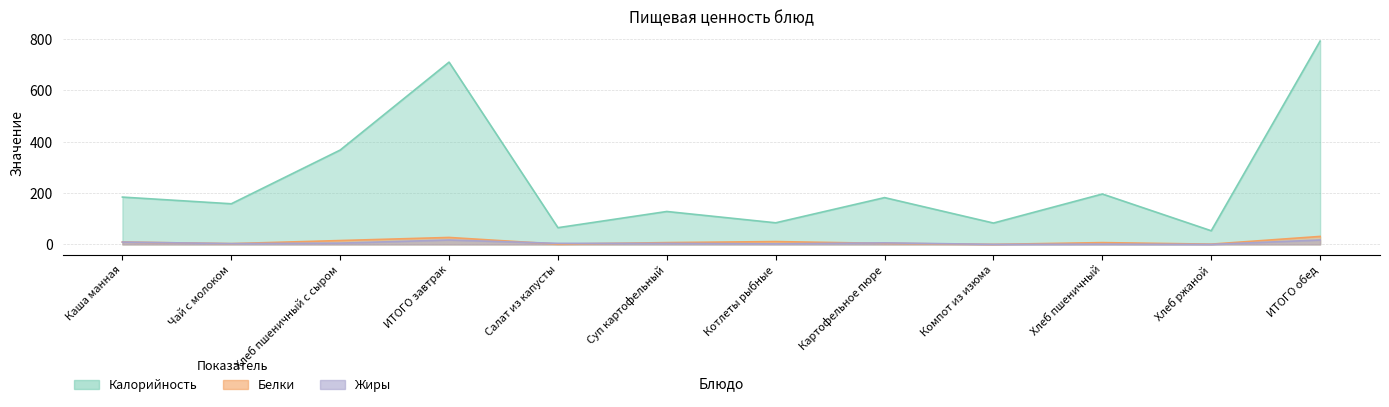

Reading left to right, list all the values displayed in this chart.

Калорийность: Каша манная=184	Чай с молоком=158	Хлеб пшеничный с сыром=367	ИТОГО завтрак=709	Салат из капусты=65	Суп картофельный=128	Котлеты рыбные=84	Картофельное пюре=182	Компот из изюма=83	Хлеб пшеничный=196	Хлеб ржаной=53	ИТОГО обед=791
Белки: Каша манная=9	Чай с молоком=3	Хлеб пшеничный с сыром=15	ИТОГО завтрак=27	Салат из капусты=1	Суп картофельный=7	Котлеты рыбные=11	Картофельное пюре=4	Компот из изюма=0	Хлеб пшеничный=7	Хлеб ржаной=1	ИТОГО обед=31
Жиры: Каша манная=9	Чай с молоком=3	Хлеб пшеничный с сыром=5	ИТОГО завтрак=17	Салат из капусты=4	Суп картофельный=4	Котлеты рыбные=2	Картофельное пюре=6	Компот из изюма=0	Хлеб пшеничный=1	Хлеб ржаной=0	ИТОГО обед=17